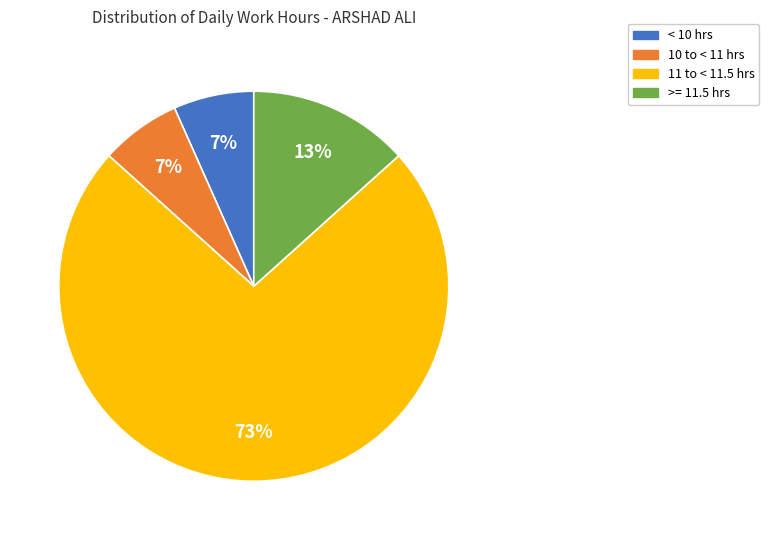

Which has a higher value, >= 11.5 hrs or < 10 hrs?

>= 11.5 hrs